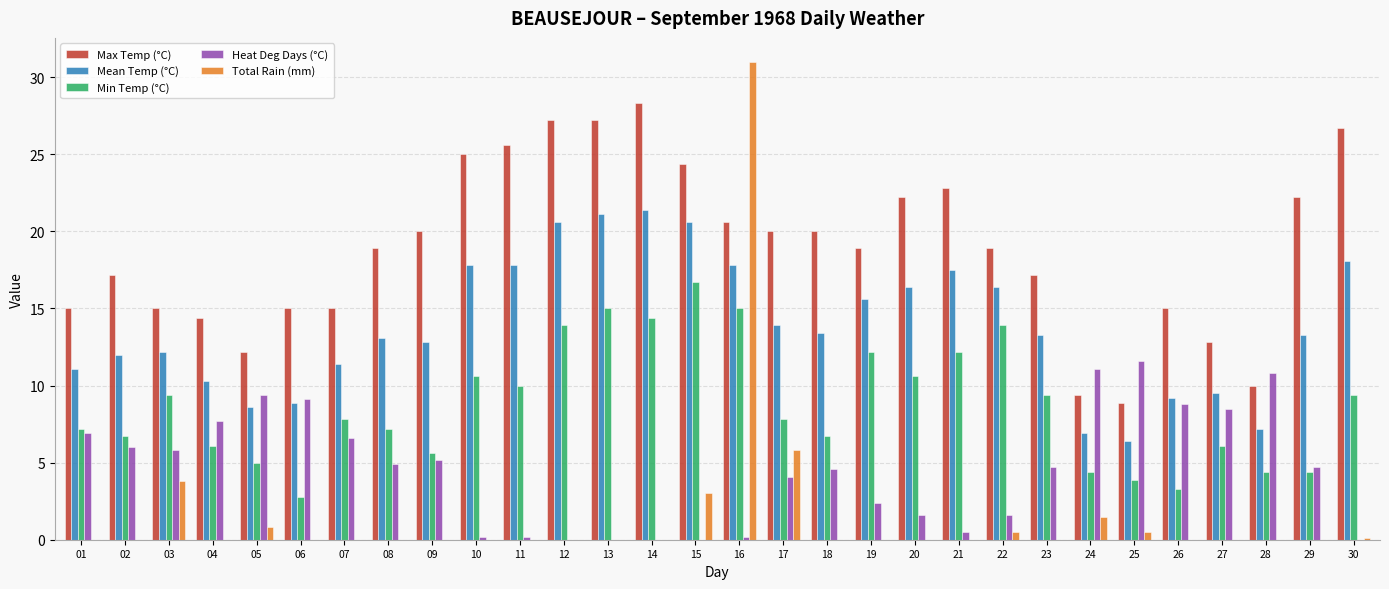

What is the sum of the Mean Temp (°C) values at 23 and 09?

26.1